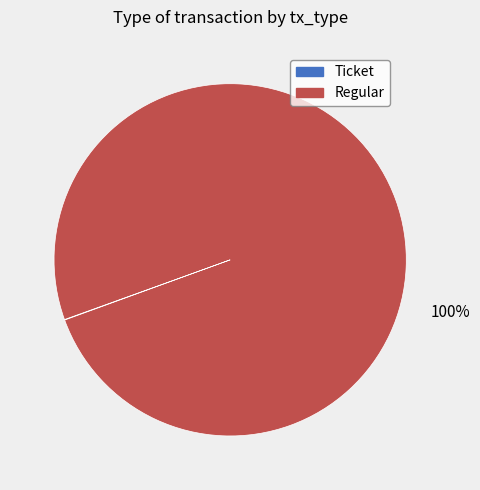

What is the largest slice in the pie chart?

Regular